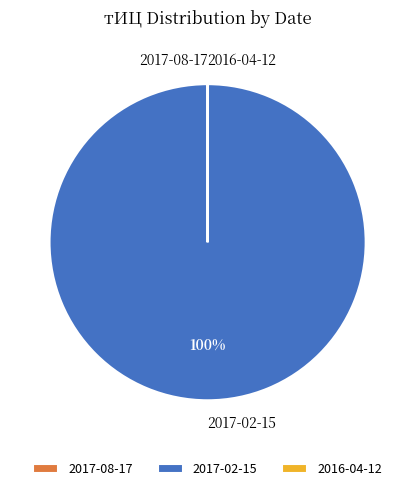

What percentage is the 2017-02-15 slice, to the nearest percent?

100%